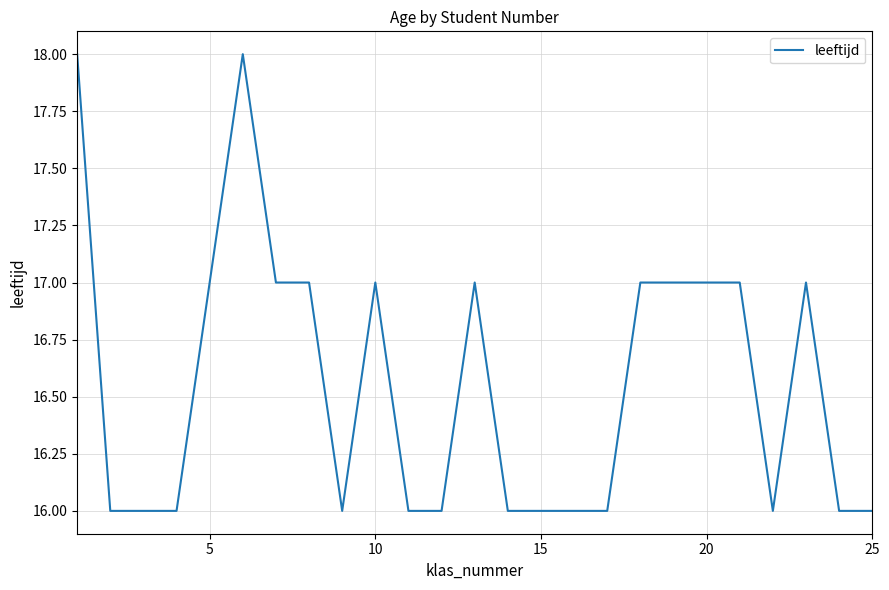

What is the average value?

17